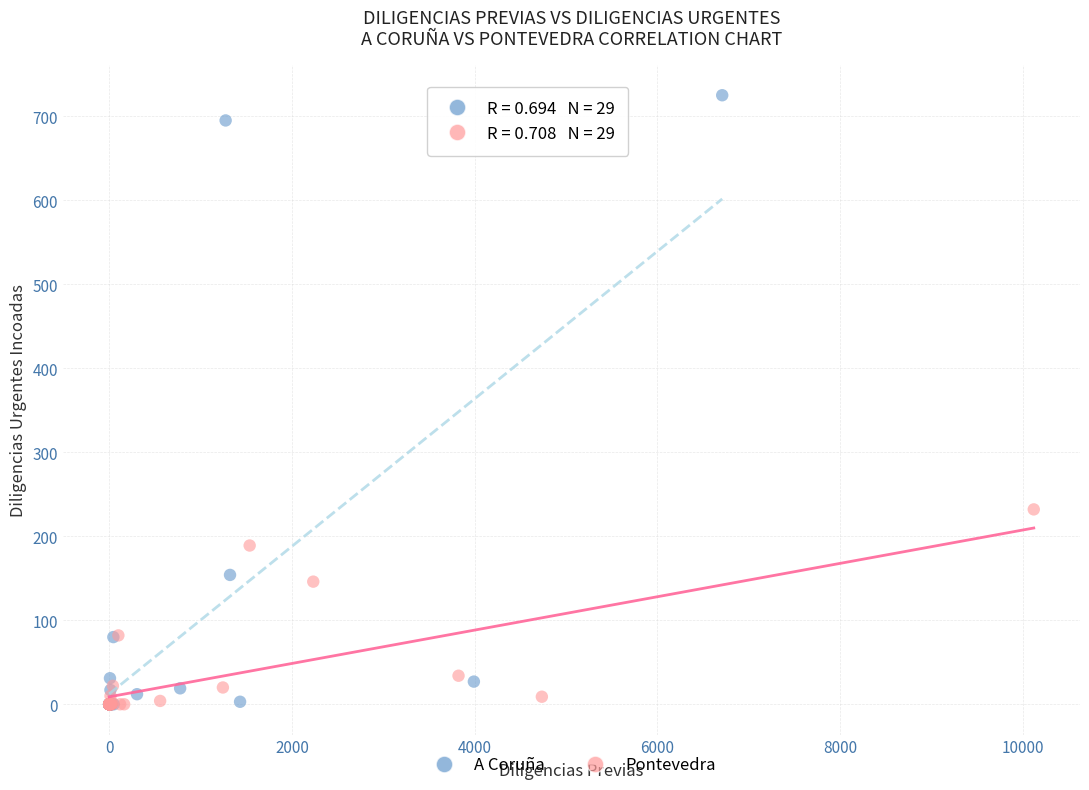

What are all the series names shown in the legend?

A Coruña, Pontevedra